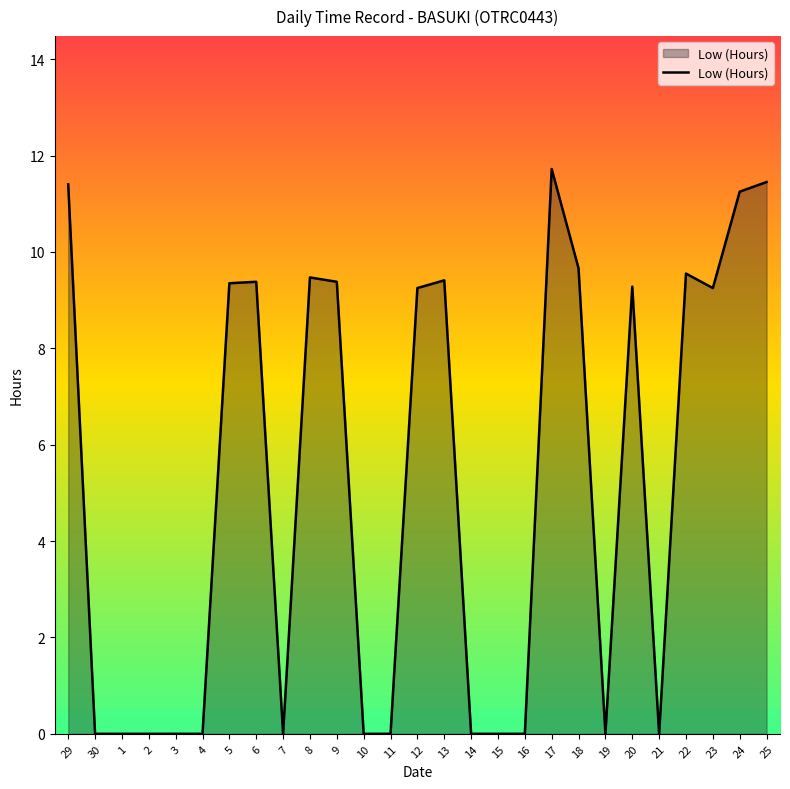

What position from the left is 3?

5